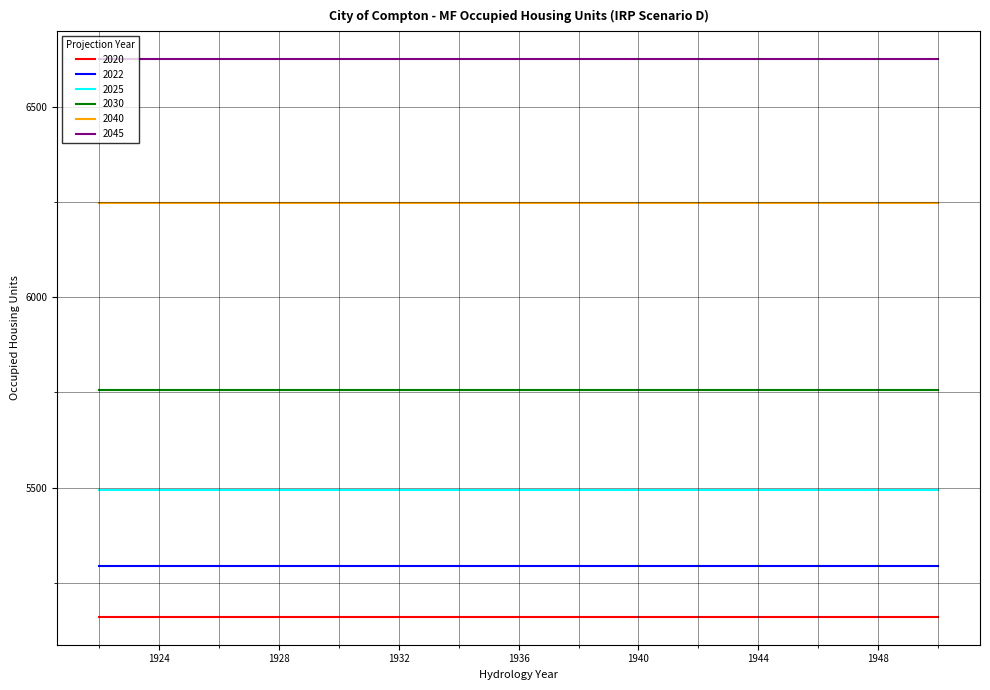

Is this an area chart (filled region under the line)?

No